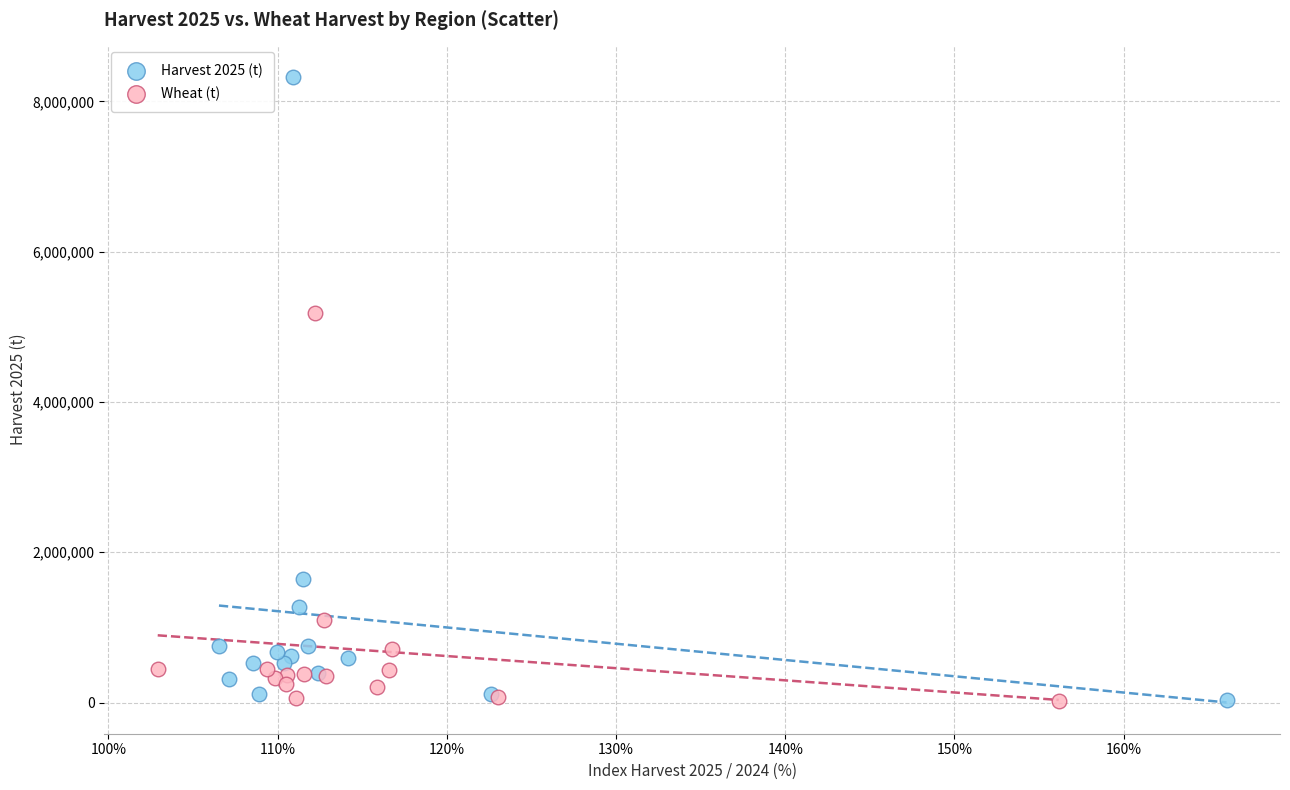

Which series has the widest spread of Y values?

Harvest 2025 (t)